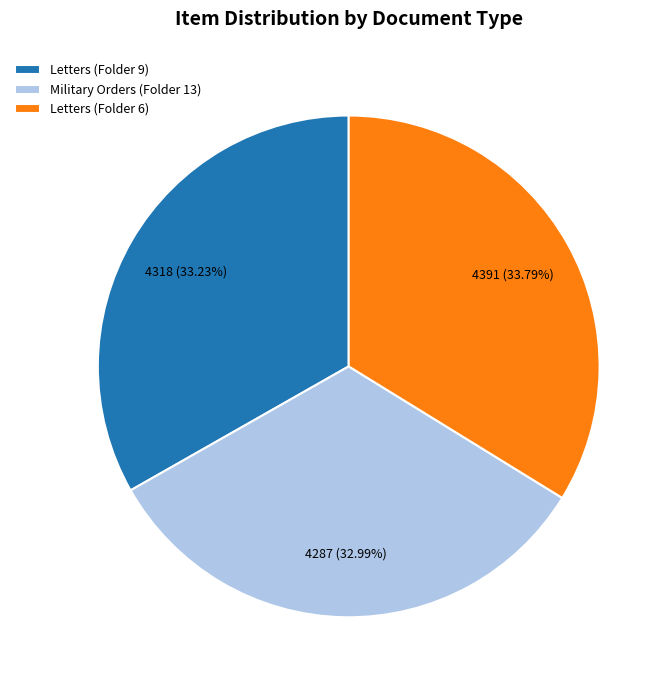

Which slice is the largest?

Letters (Folder 6)